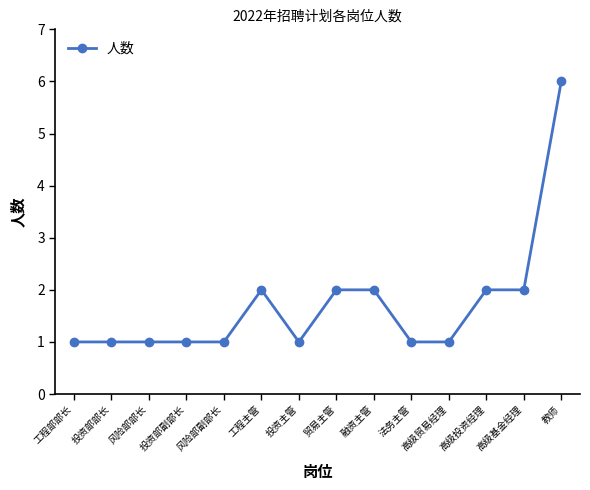

At which category does the chart reach its peak across all series?

教师